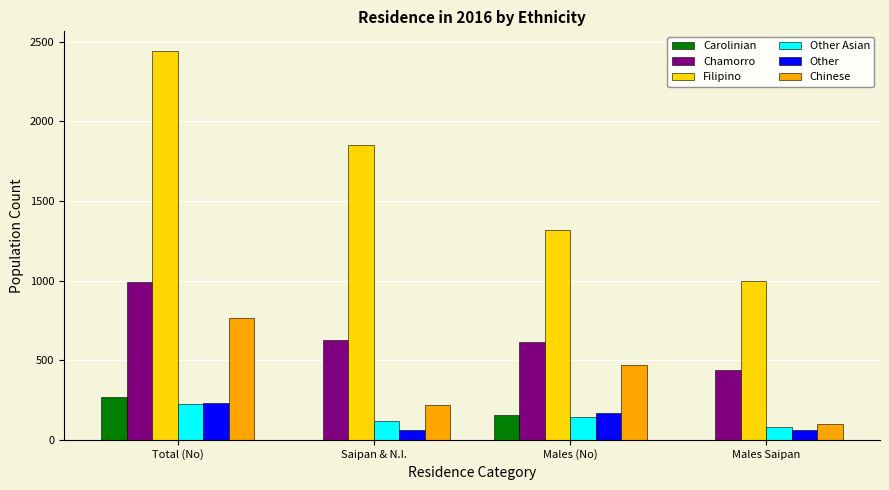

Where does the Other Asian series first go above 143?

Total (No)